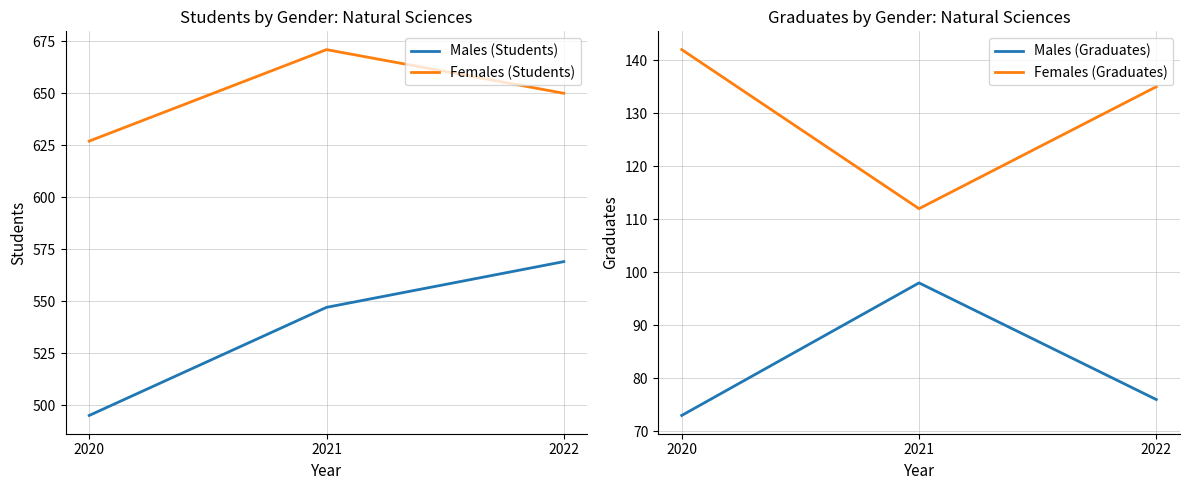

What is the smallest value displayed?

73